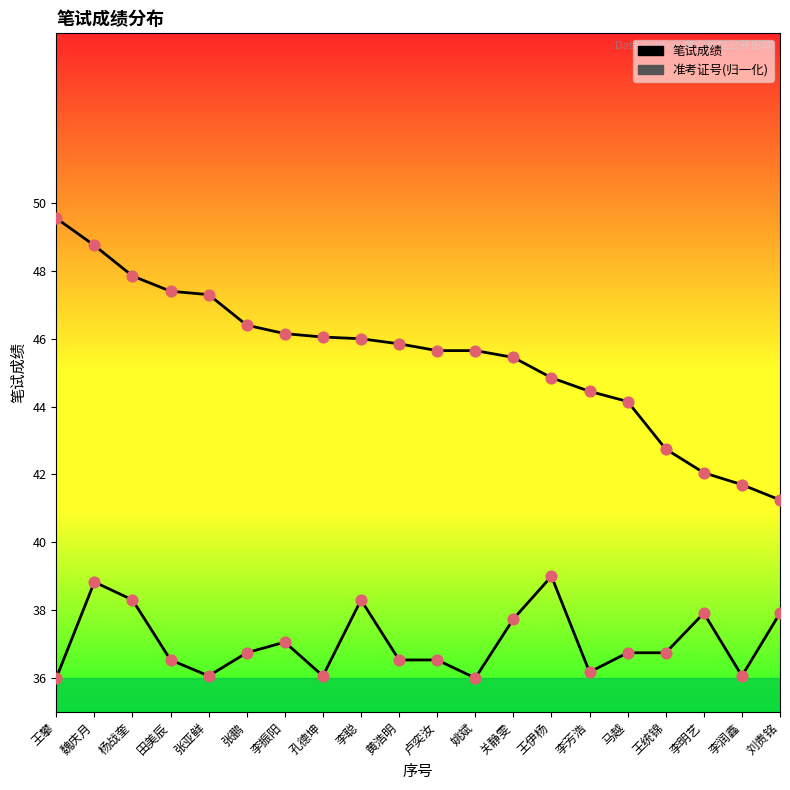

Is the value of 笔试成绩 at 张鹏 greater than the value of 准考证号(归一化) at 姚斌?

Yes